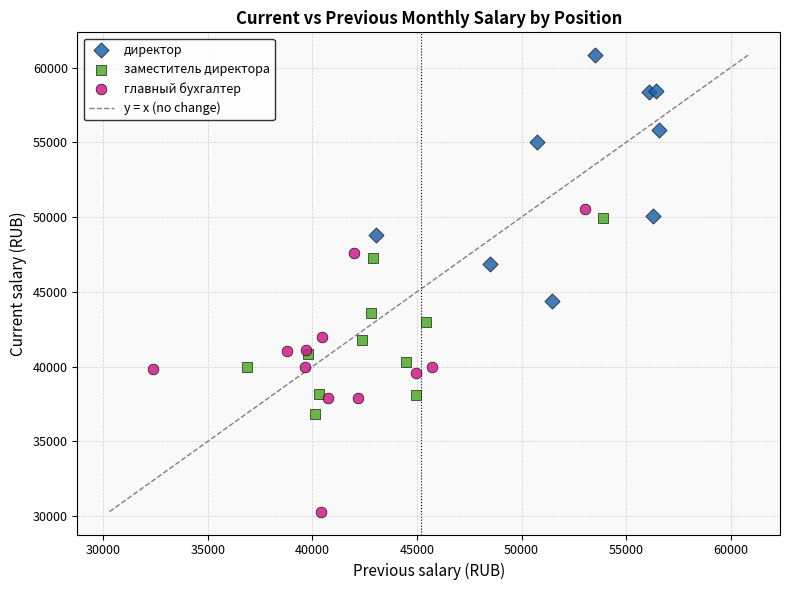

Which series has the widest spread of Y values?

главный бухгалтер